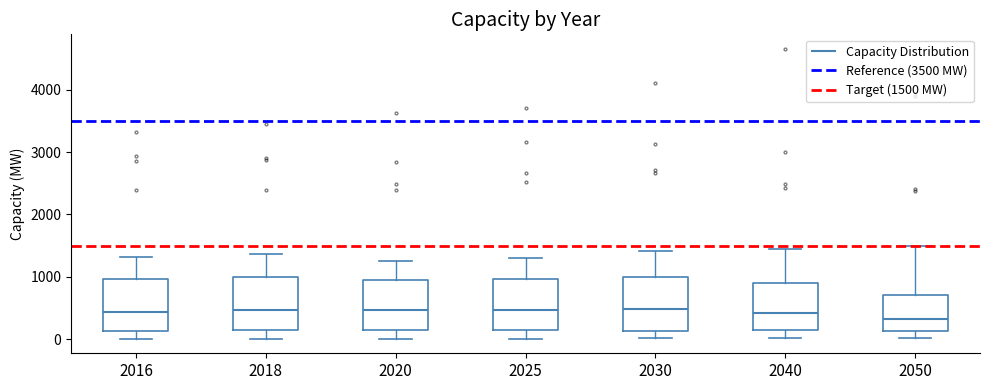

Where does the lower whisker of the box at x = 2040 end on the y-axis? The values are not printed on the chart, so give them approximately, as read against the axis.

0